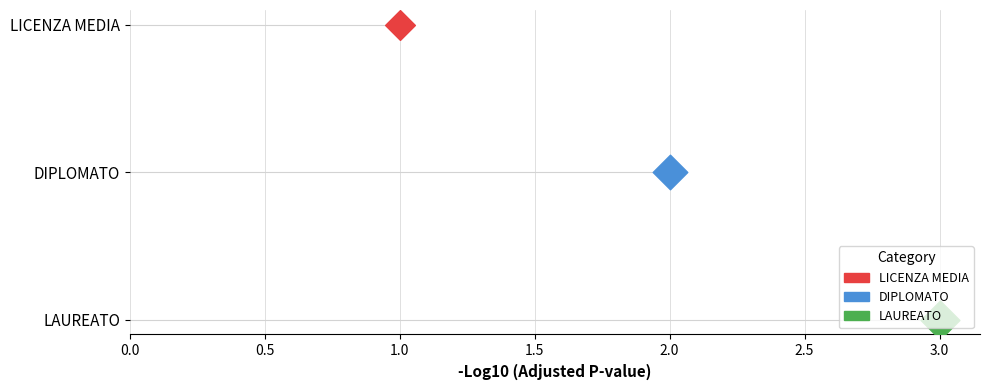

Approximately how many times larger is the value at A compared to C?

0.3